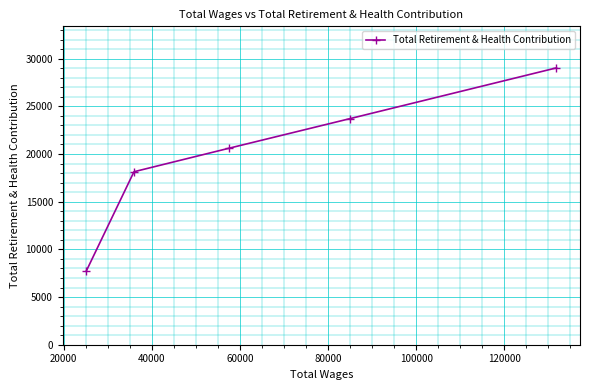

What is the value of the 1st point from the left?

7730